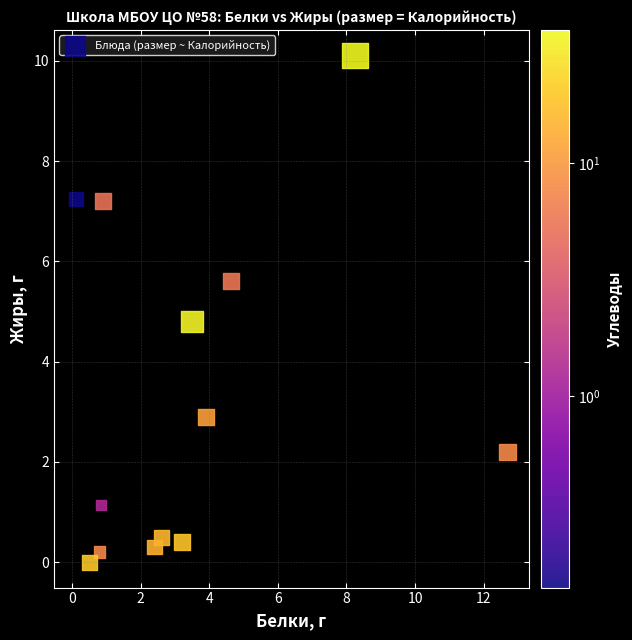

What Y value in the scatter plot is closest to 5?

4.8